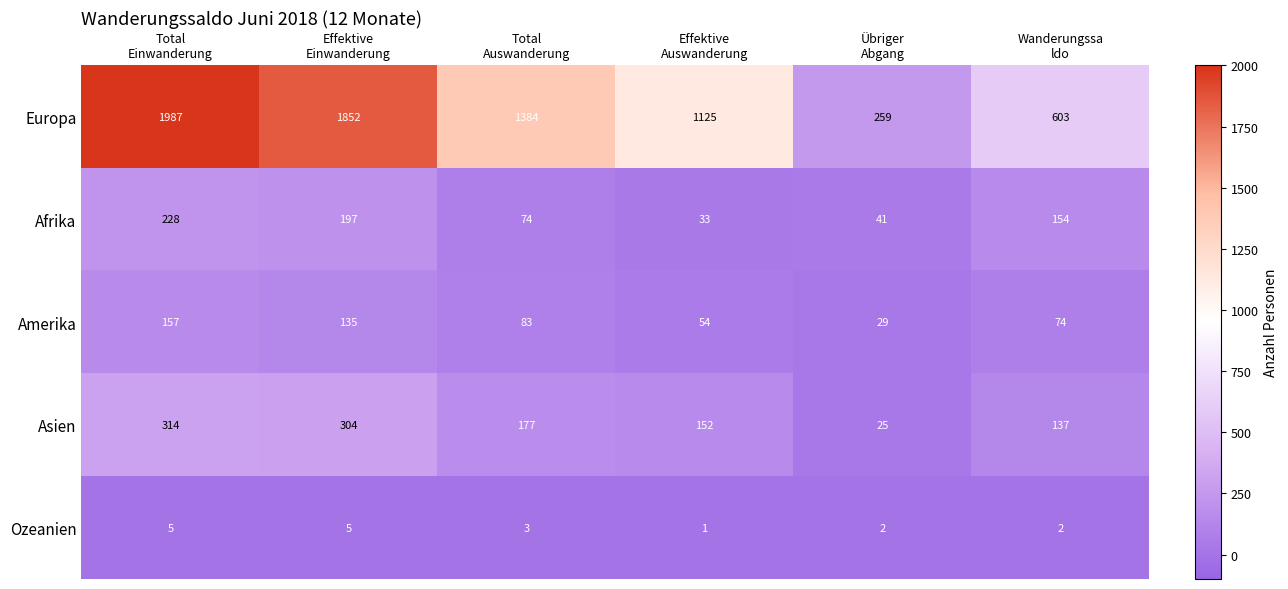

How many series are shown in this chart?

5